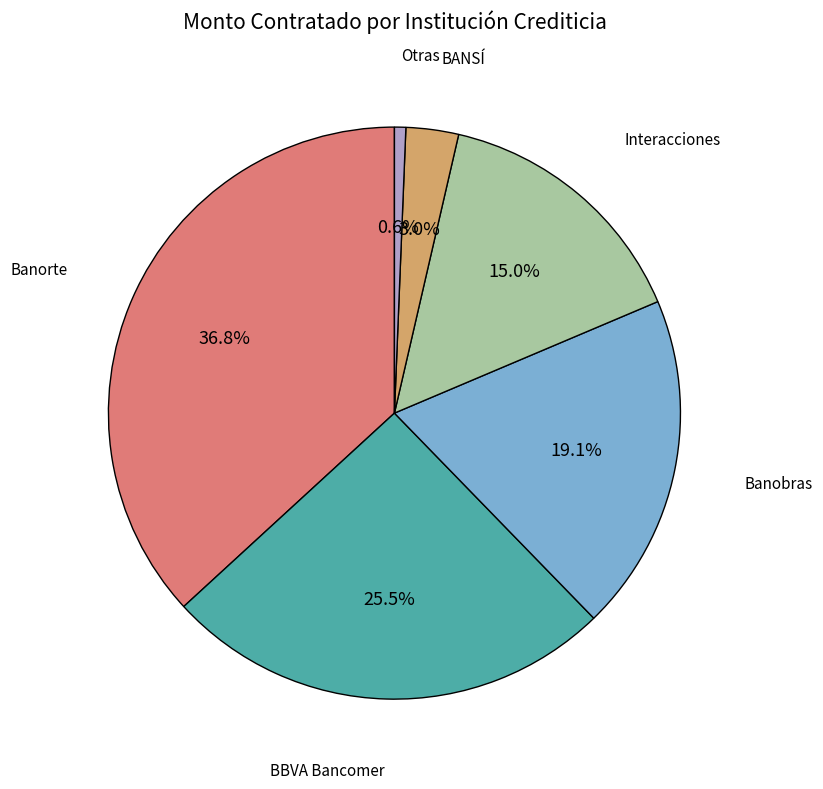

Count the number of slices in the pie.

6